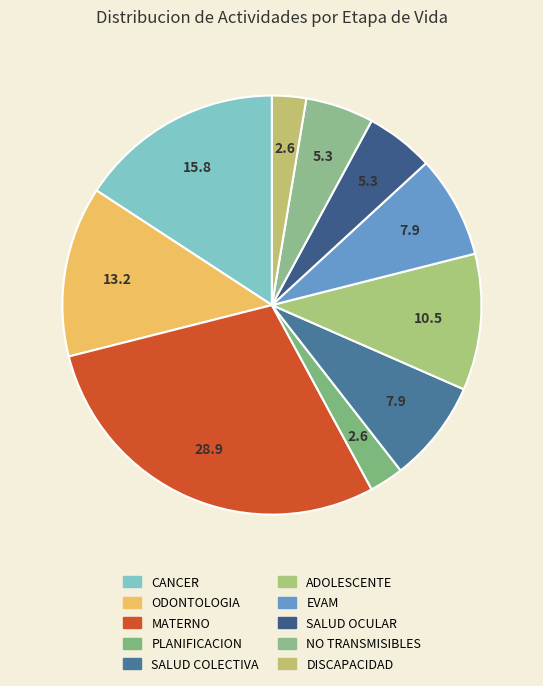

Is the sum of SALUD OCULAR and DISCAPACIDAD greater than half?

No